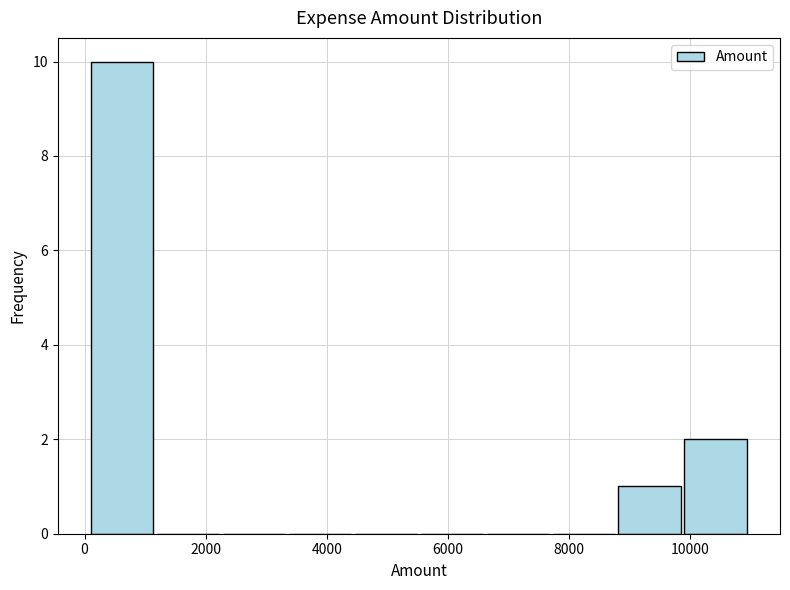

Reading left to right, transcribe this chart: for each bar, give the range it covers on the x-axis and its height. Neither the bar edges nor the heights are printed on the chart, so give them approximately, as read against the axes.

200 to 1200: 10
1200 to 2200: 0
2200 to 3400: 0
3400 to 4400: 0
4400 to 5600: 0
5600 to 6600: 0
6600 to 7800: 0
7800 to 8800: 0
8800 to 10000: 1
10000 to 11000: 2